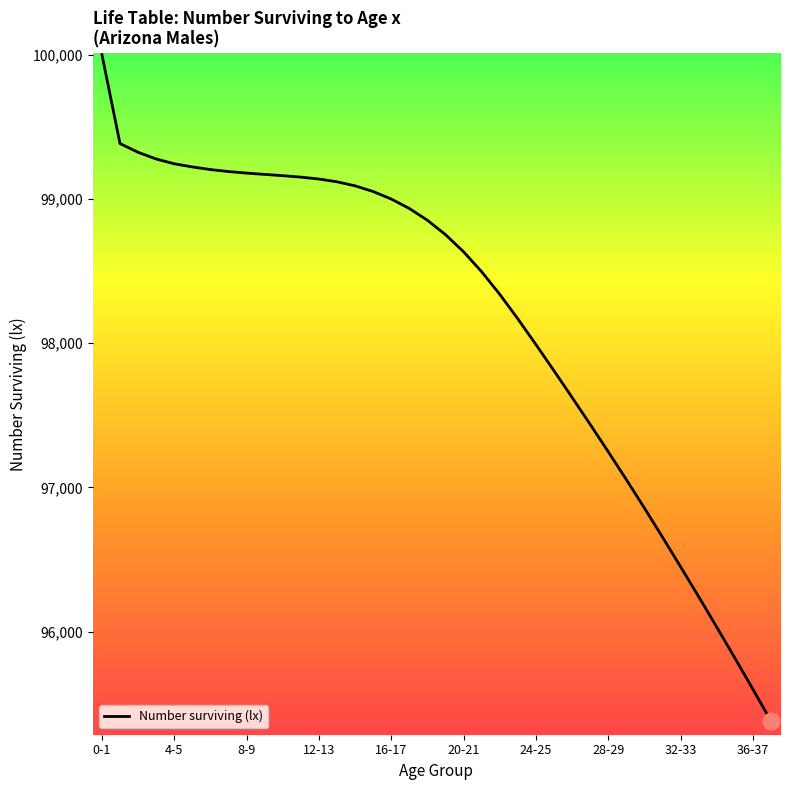

What is the maximum value shown in the chart?

100000.0